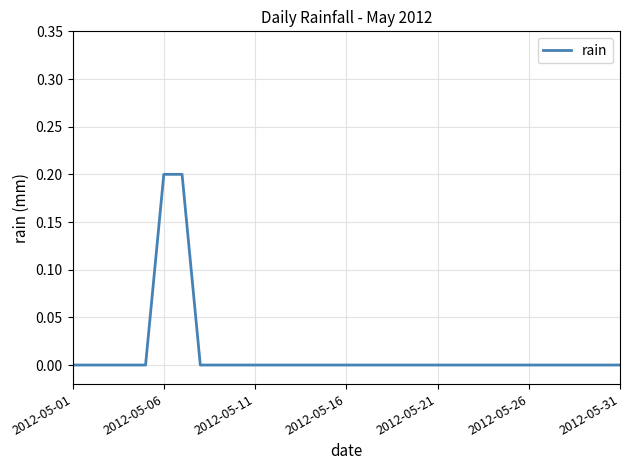

True or false: the data shows 0.0 at 2012-05-11.

True